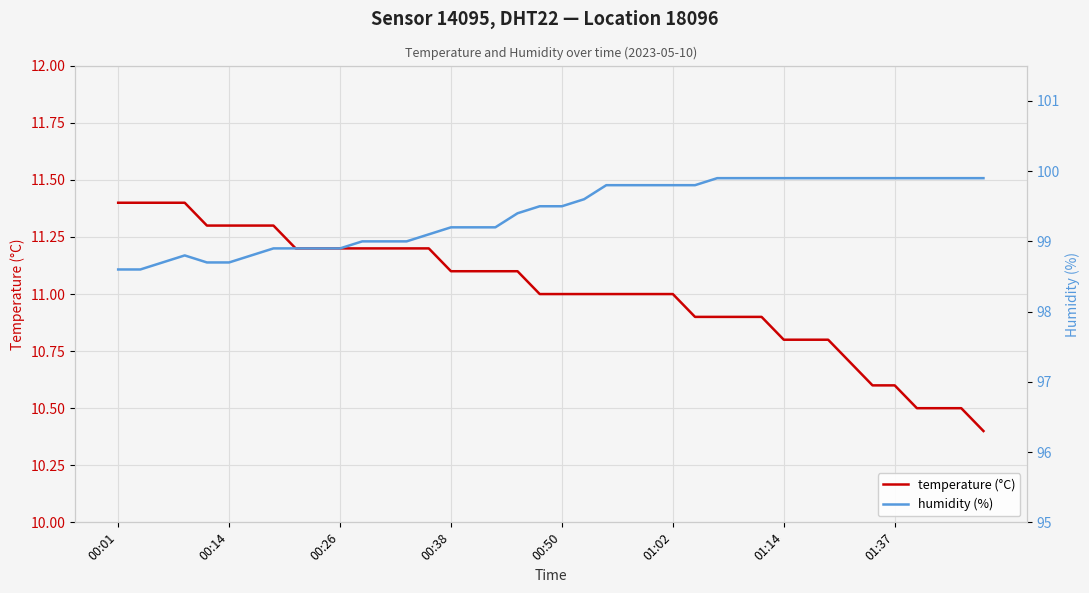

How many distinct data groups are displayed?

2